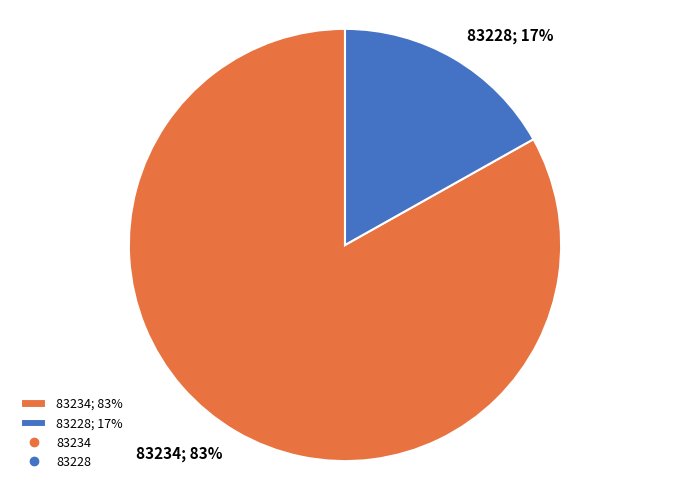

Does 83228 account for over 50% of the chart?

No